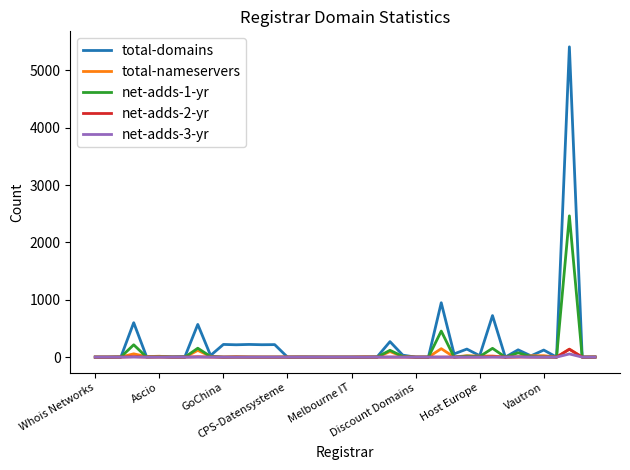

True or false: net-adds-1-yr has more than 0 interior local peaks.

True